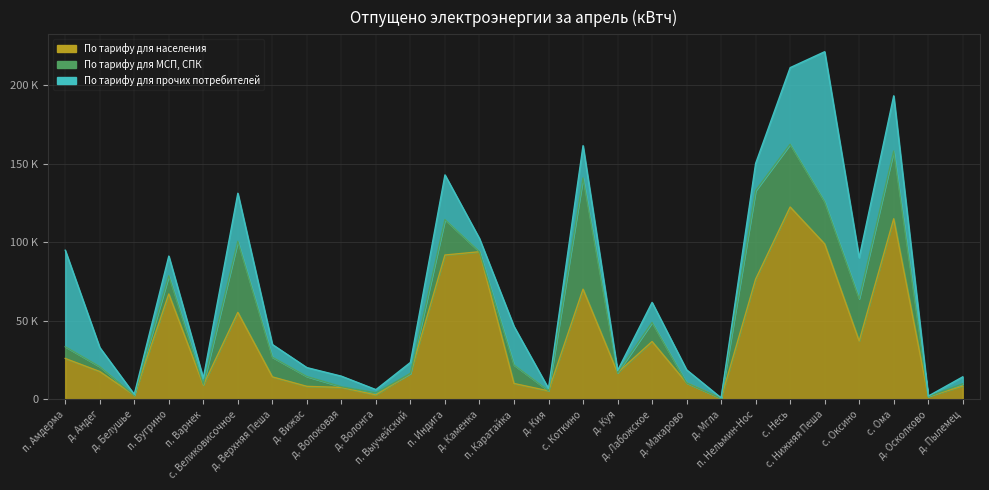

At which category is the sum across all series the highest?

с. Нижняя Пеша